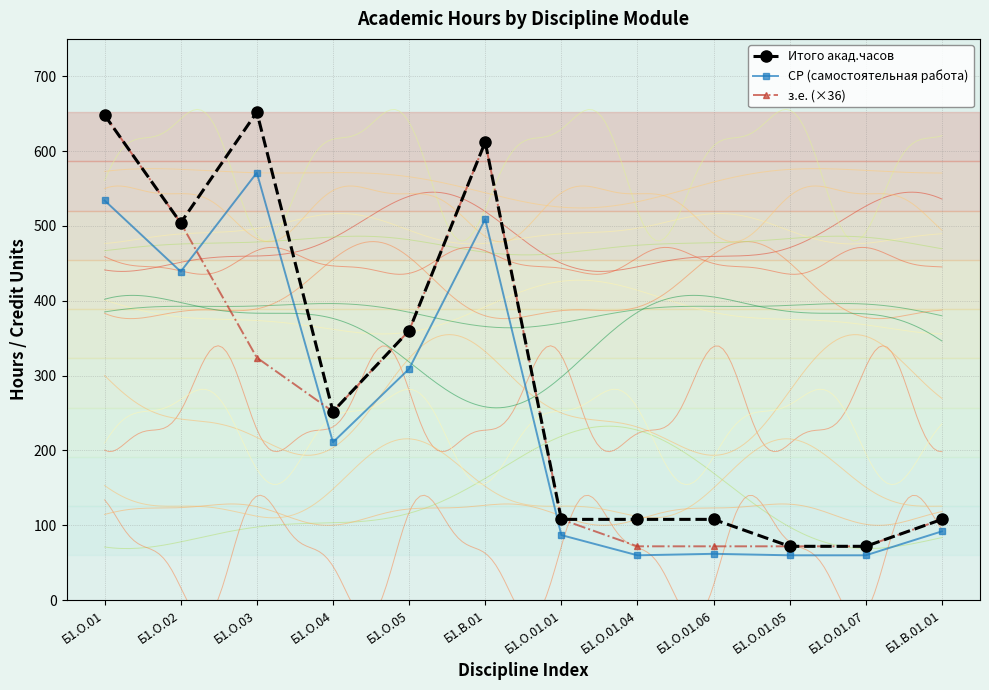

Which category has the highest value in the з.е. (×36) series?

Б1.О.01